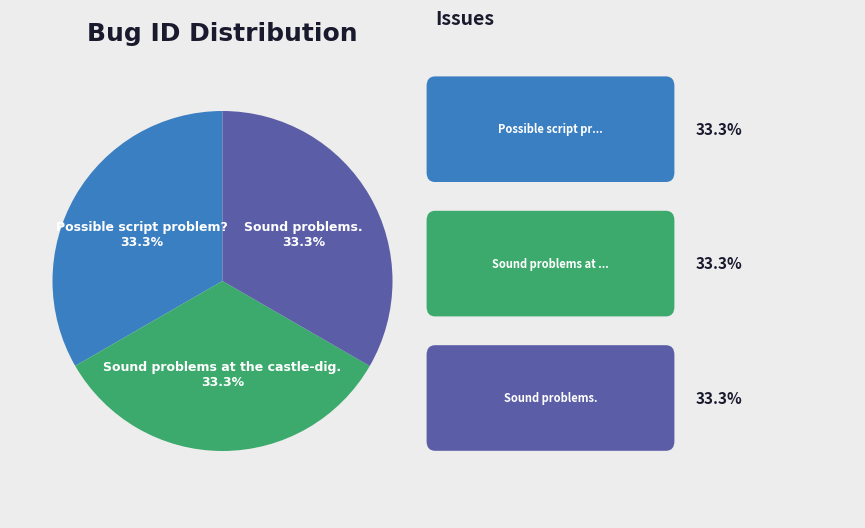

Does any single category account for the majority?

No